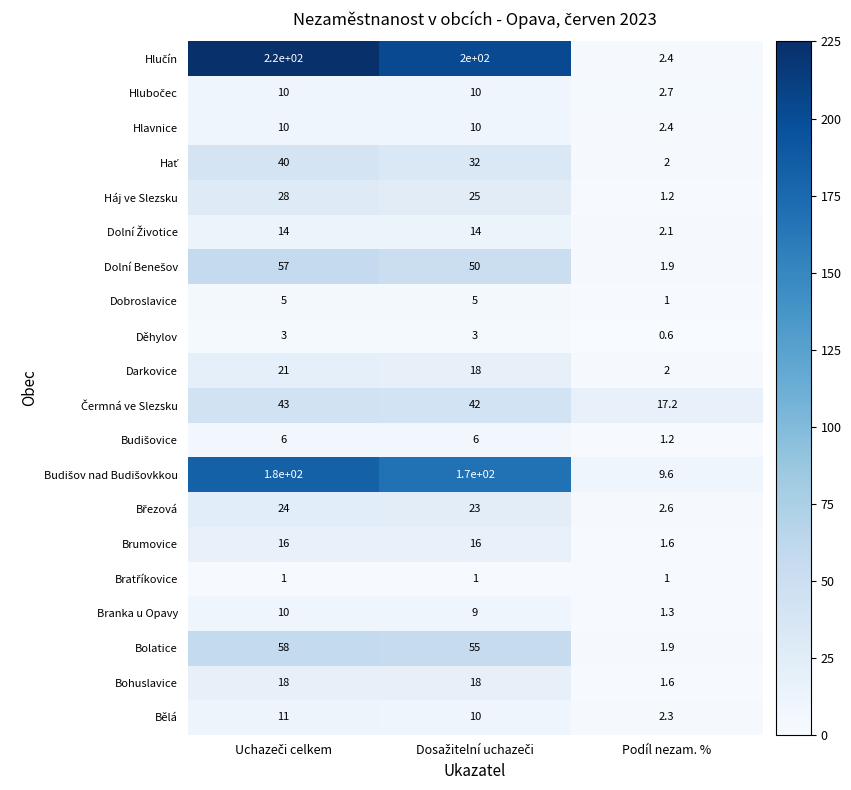

The value of Bohuslavice at Podíl nezam. % is 1.6. True or false?

True